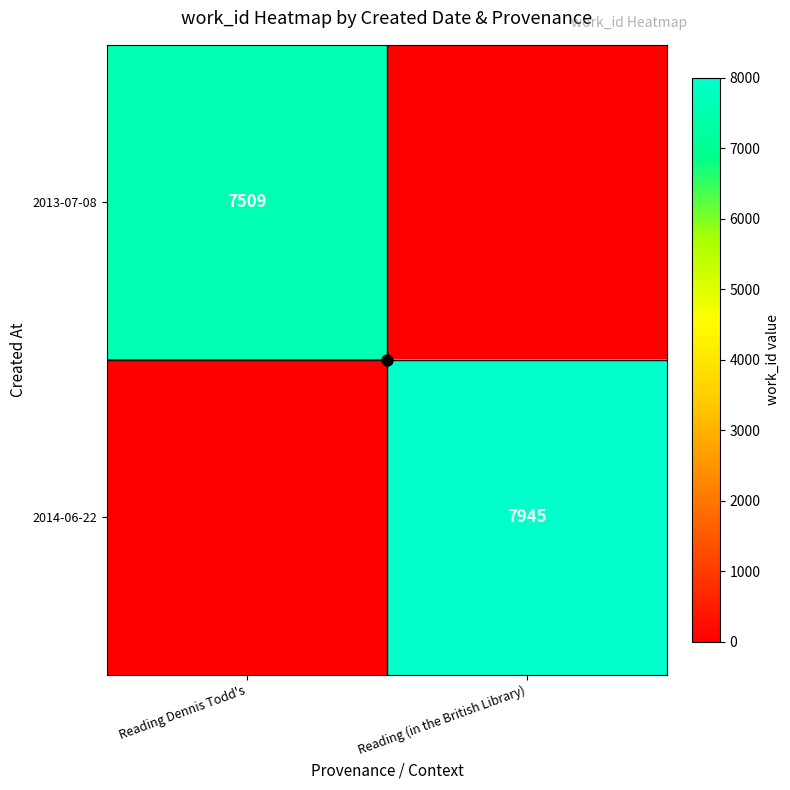

At how many categories does at least one series exceed 2139?

2